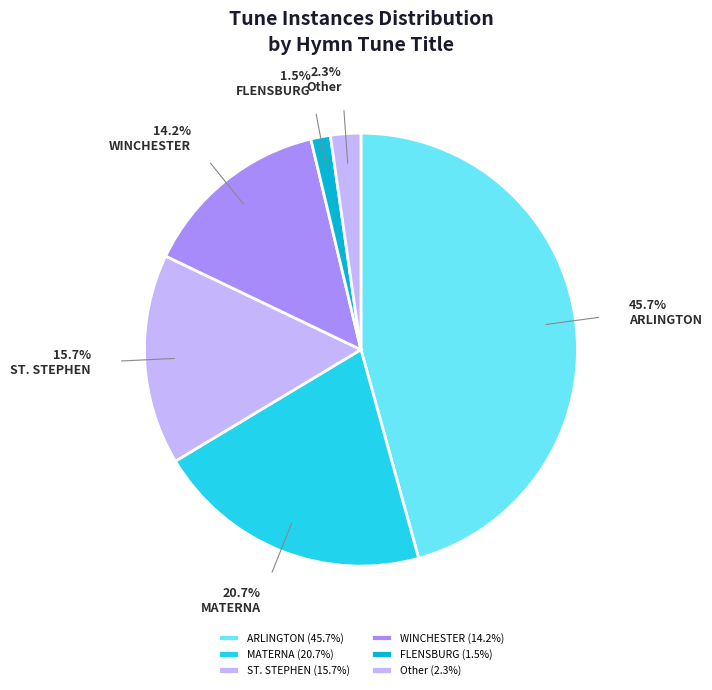

To the nearest percent, what is the difference between the largest and smallest slice percentages?

44%